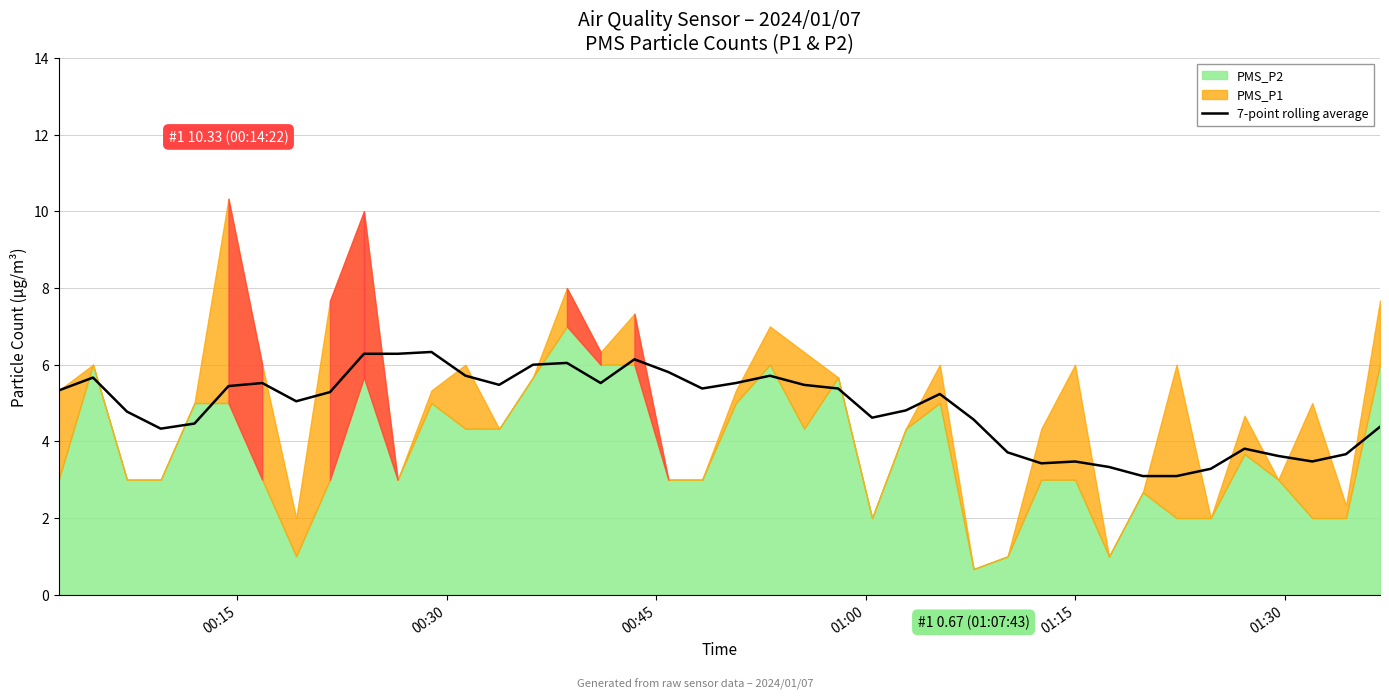

At which label does the data first exceed 5?

00:15